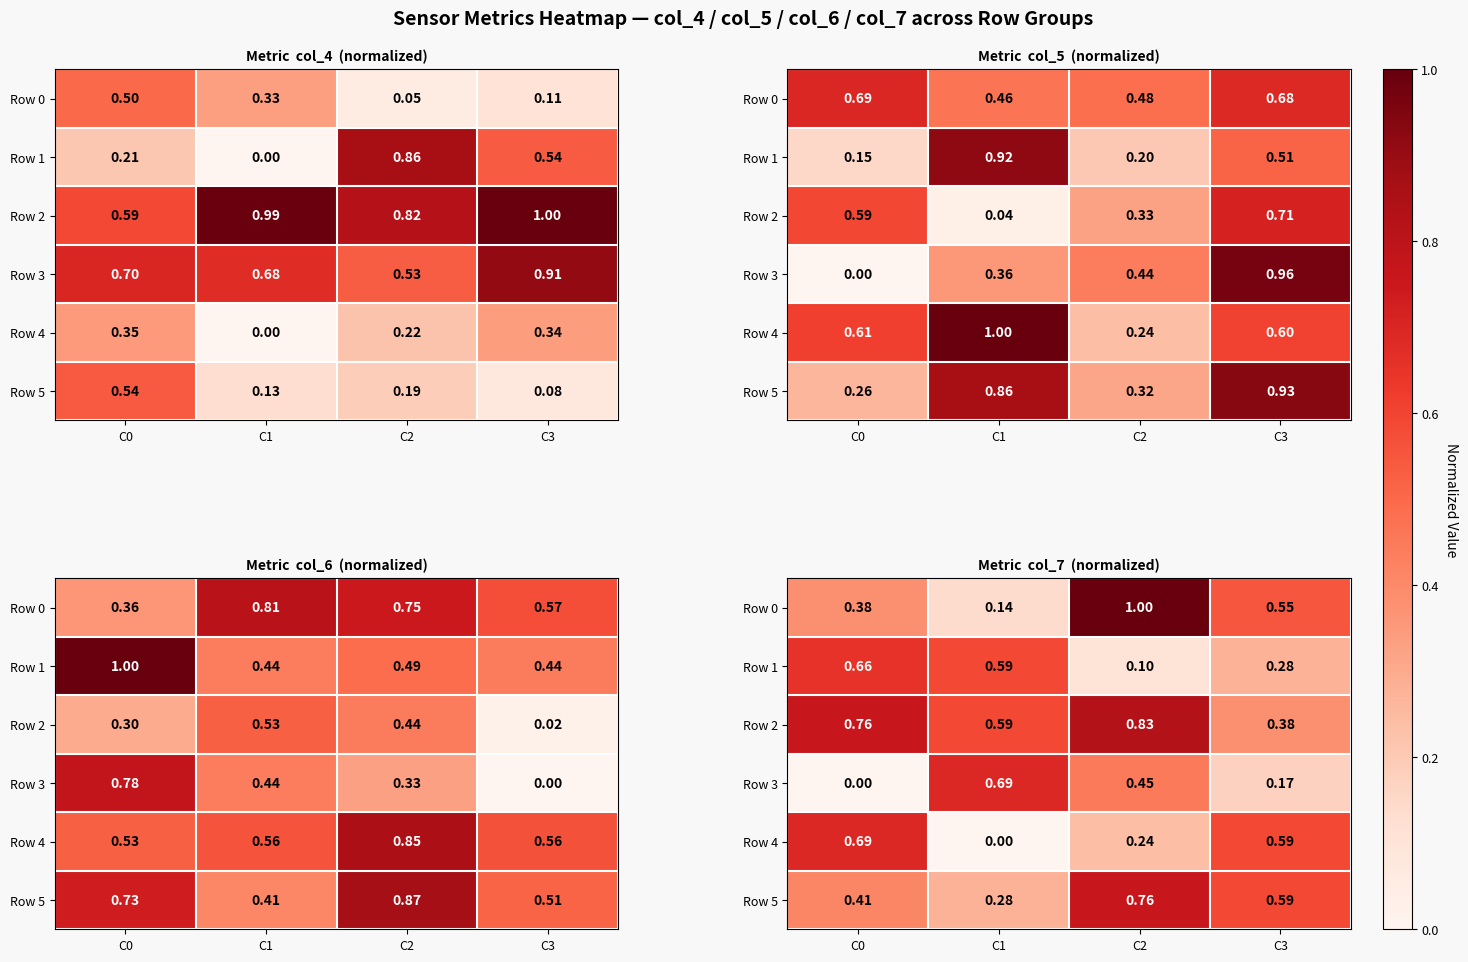

Is the value of Row 5 at C3 greater than the value of Row 4 at C1?

Yes